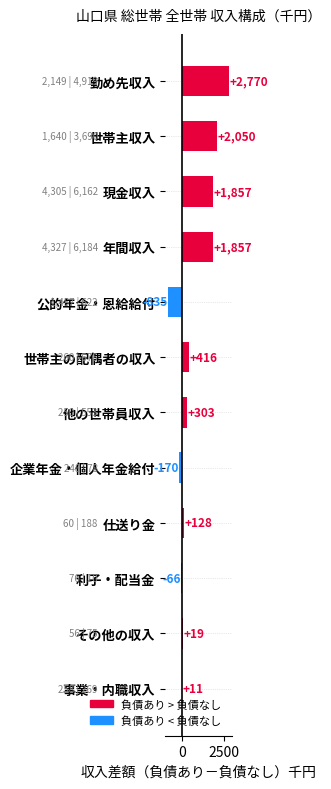

What value does the data have at 勤め先収入?

2770